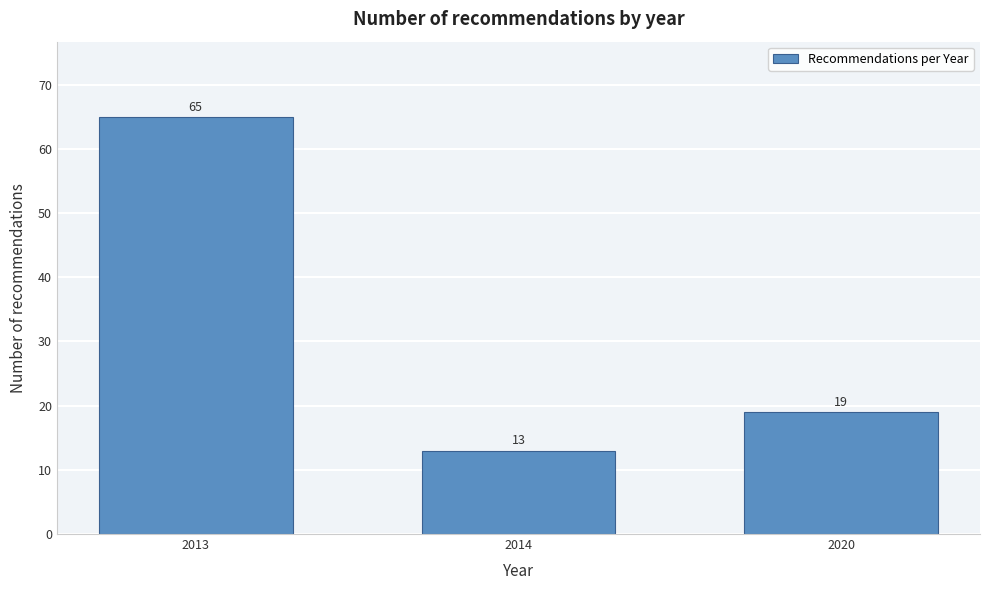

Reading left to right, extract all data points from this chart.

65	13	19